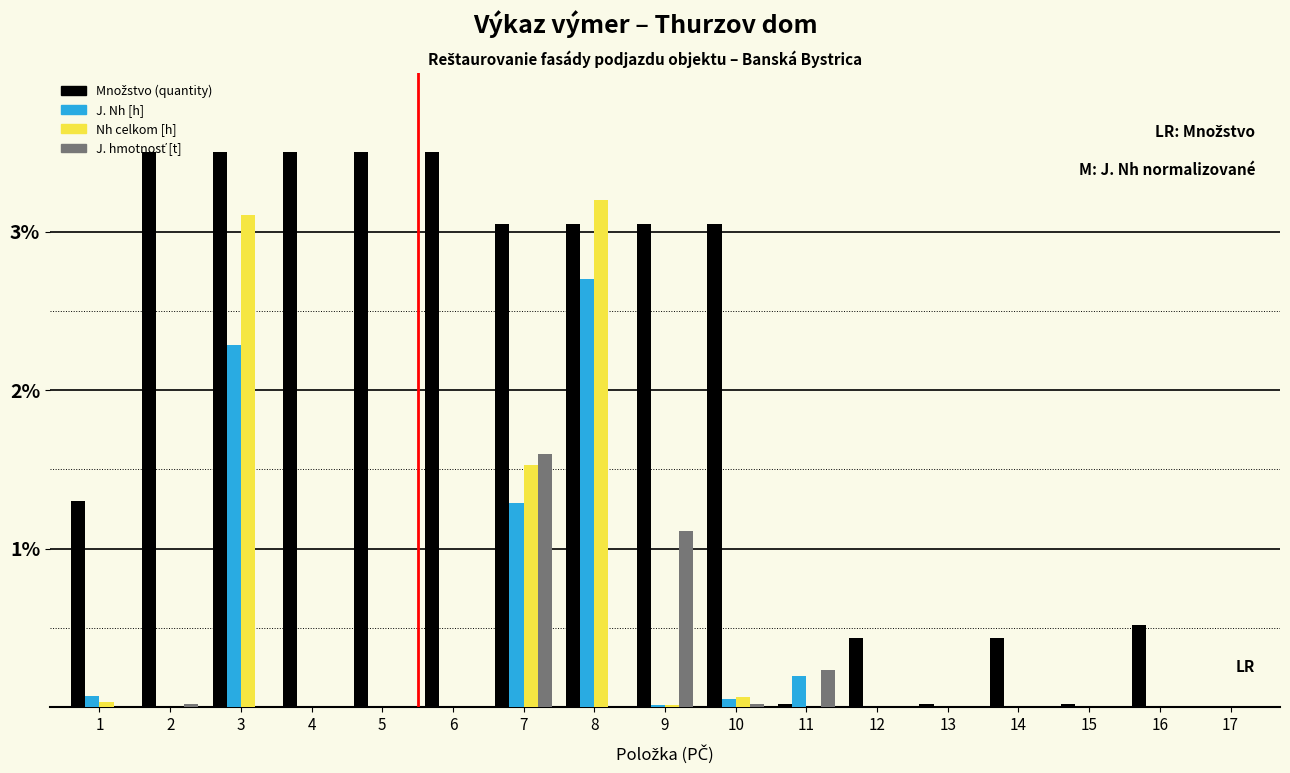

What is the maximum value for J. Nh [h]?

2.7